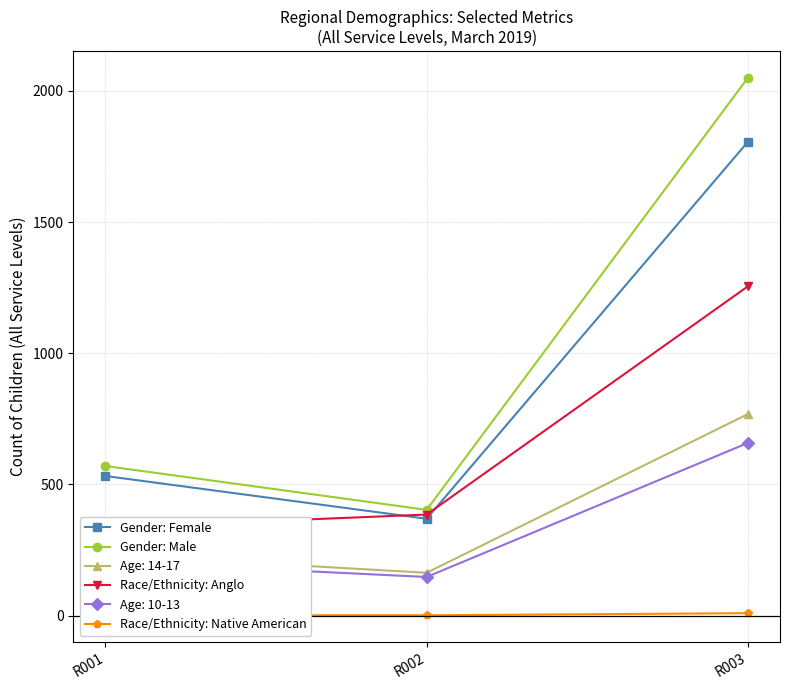

At which label does Gender: Female first exceed 532?

R003